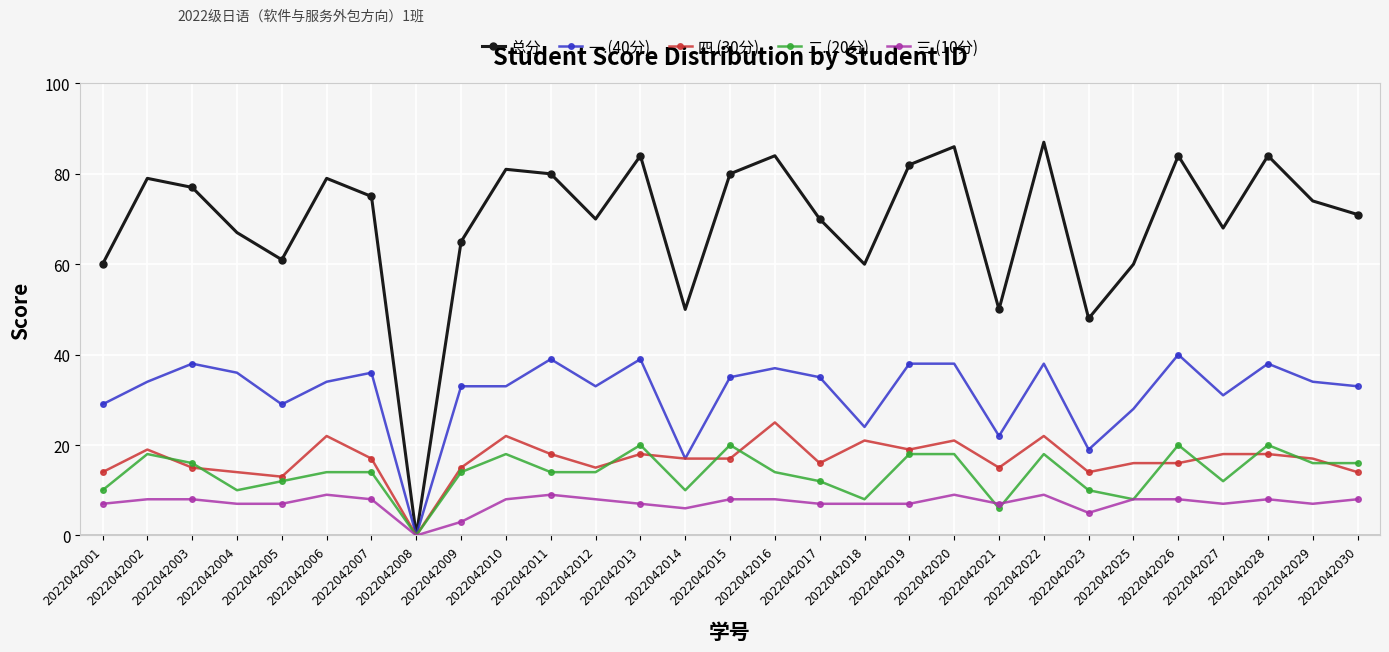

List the series in order of their peak value, highest first.

总分, 一.(40分), 四.(30分), 二.(20分), 三.(10分)